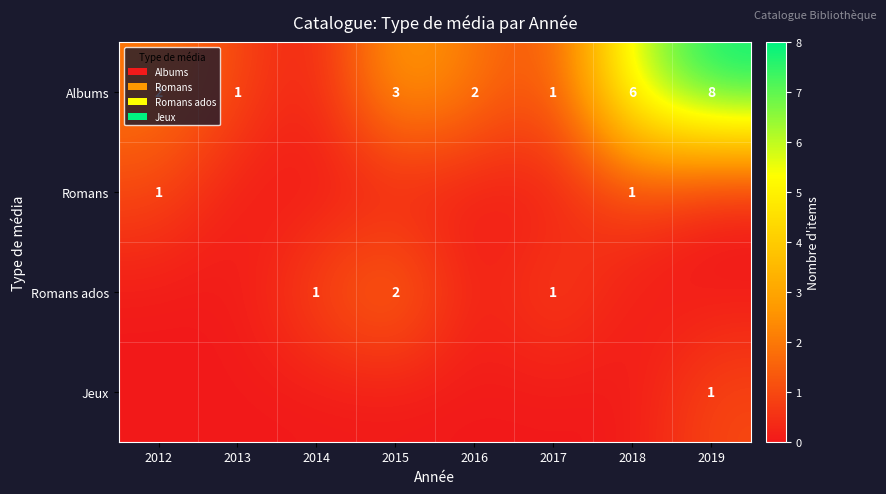

Is it true that Albums equals 3 at 2015?

True